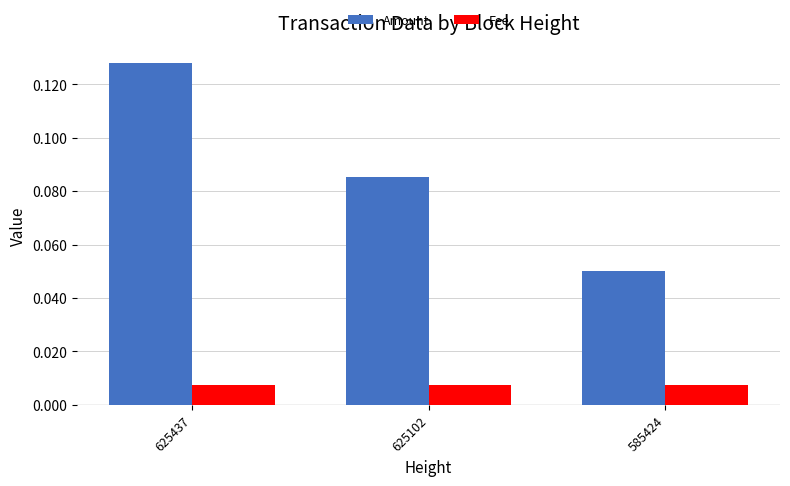

Where is Amount nearest to the value 0?

585424